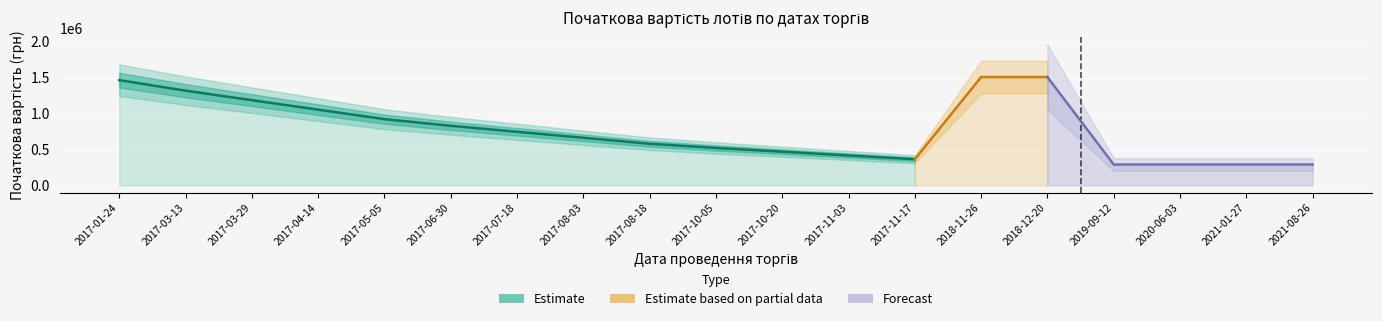

Reading left to right, what are all the values shown in this chart?

1464000.0	1317600.0	1185840.0	1054080.0	922320.0	830088.0	747079.2	664070.4	581061.6	522955.4	470659.9	418364.3	366068.8	1506746.3	1506746.3	292800.0	292800.0	292800.0	292800.0